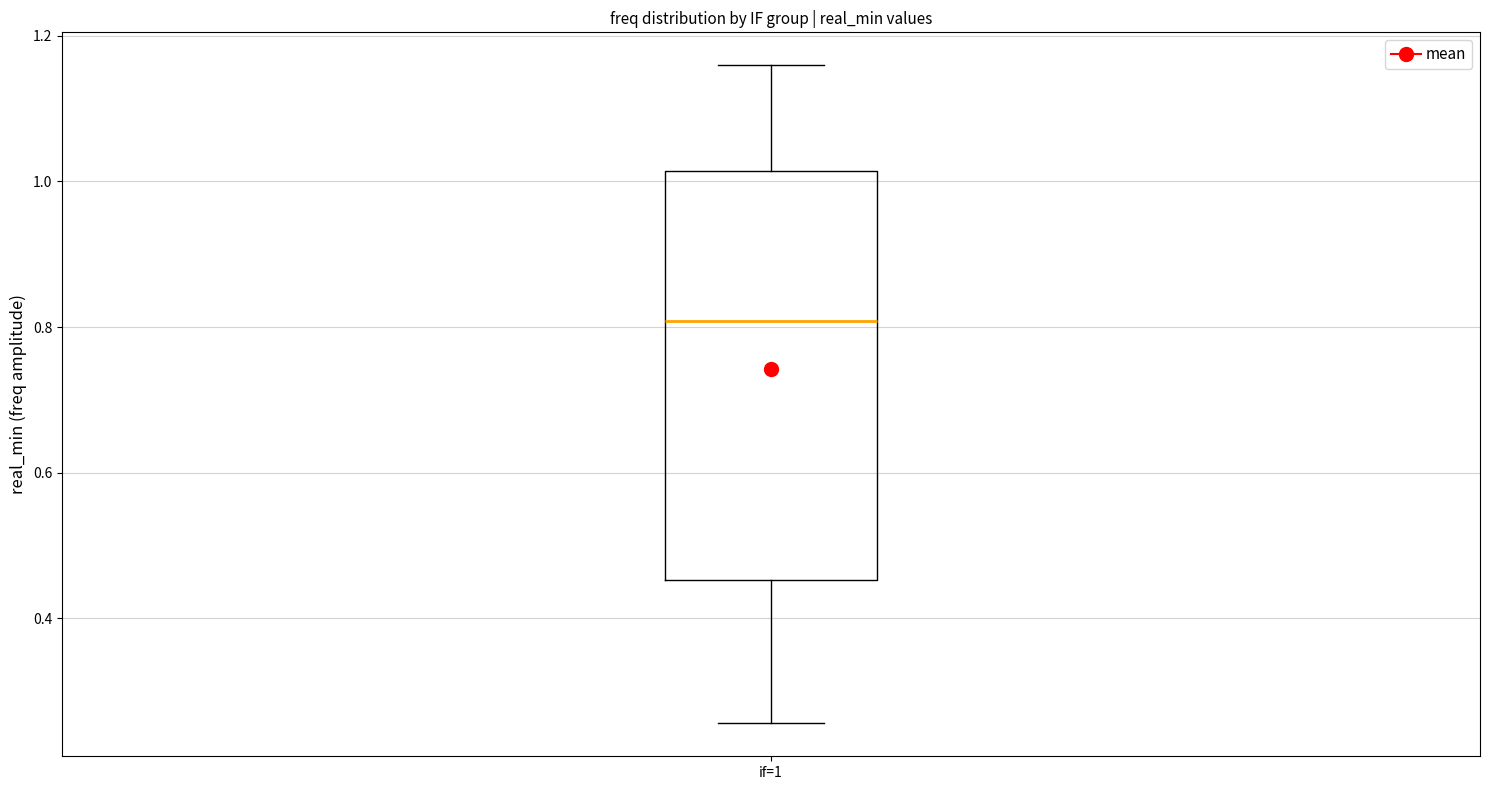

Transcribe this box plot: give where the median line is, the range the box spans, and where the two whiskers end, as read against the y-axis. The values are not printed on the chart, so give them approximately, as read against the axis.

median 0.80, box 0.46 to 1.02, whiskers 0.26 to 1.16